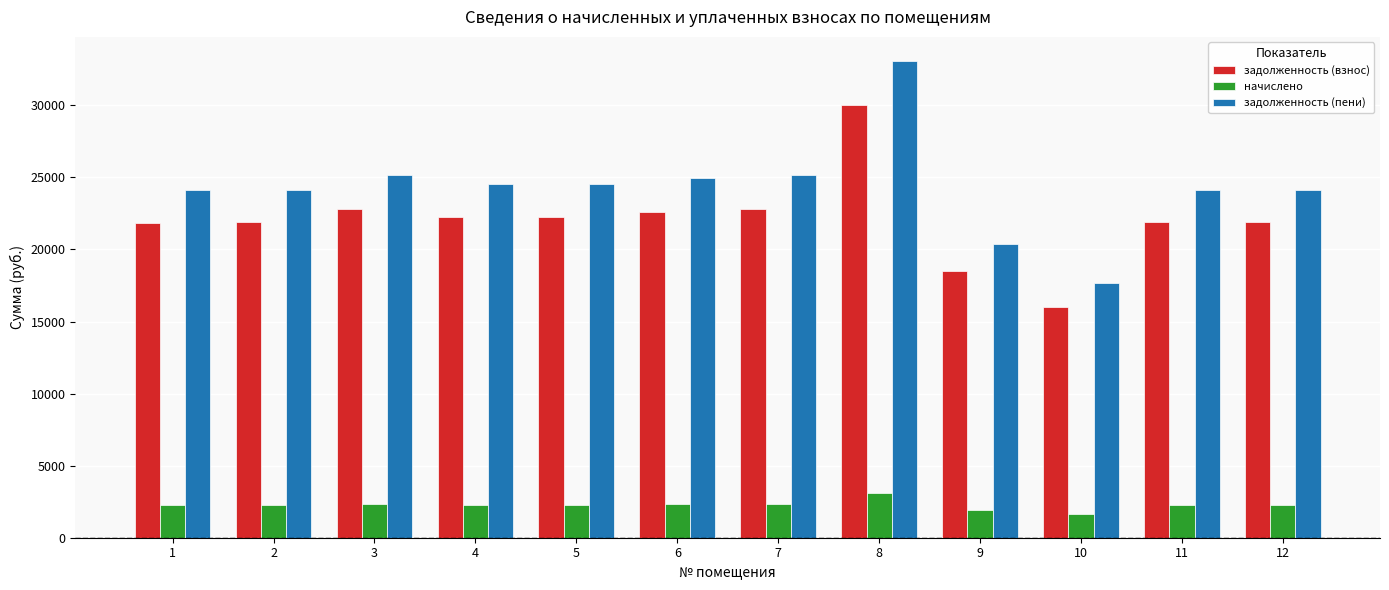

What is the difference between the second highest and second lowest values in the начислено series?

448.5